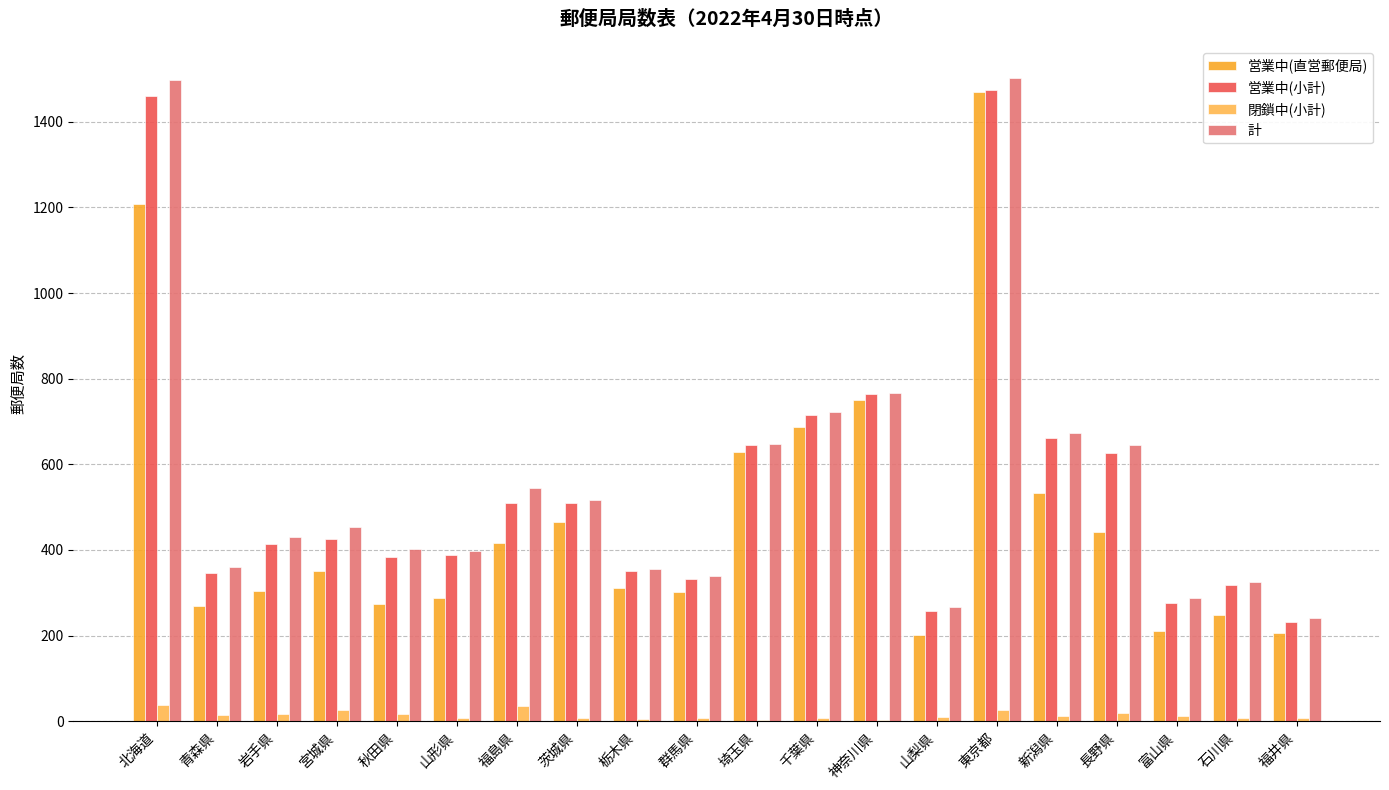

What is the average value of the 閉鎖中(小計) series?

14